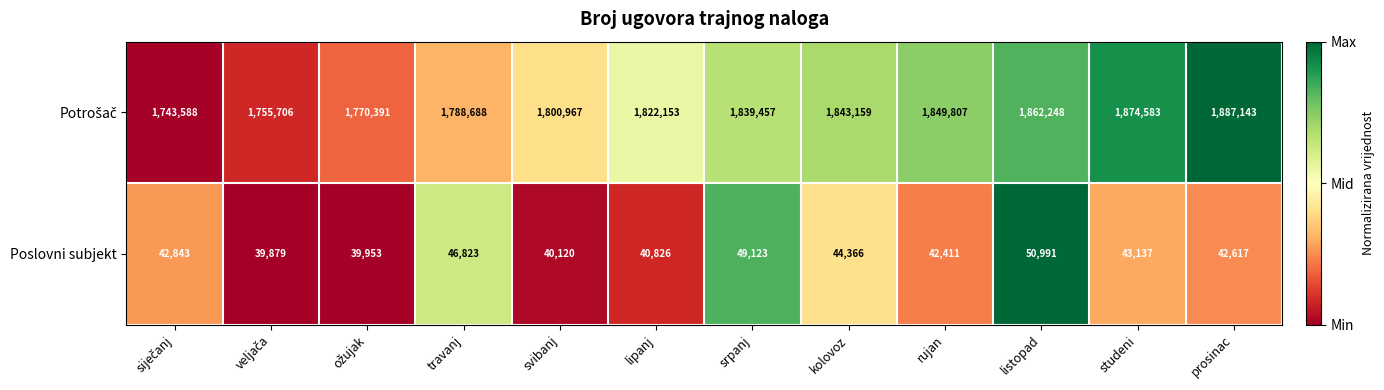

What is the spread (max minus min) of values at rujan?

1807396